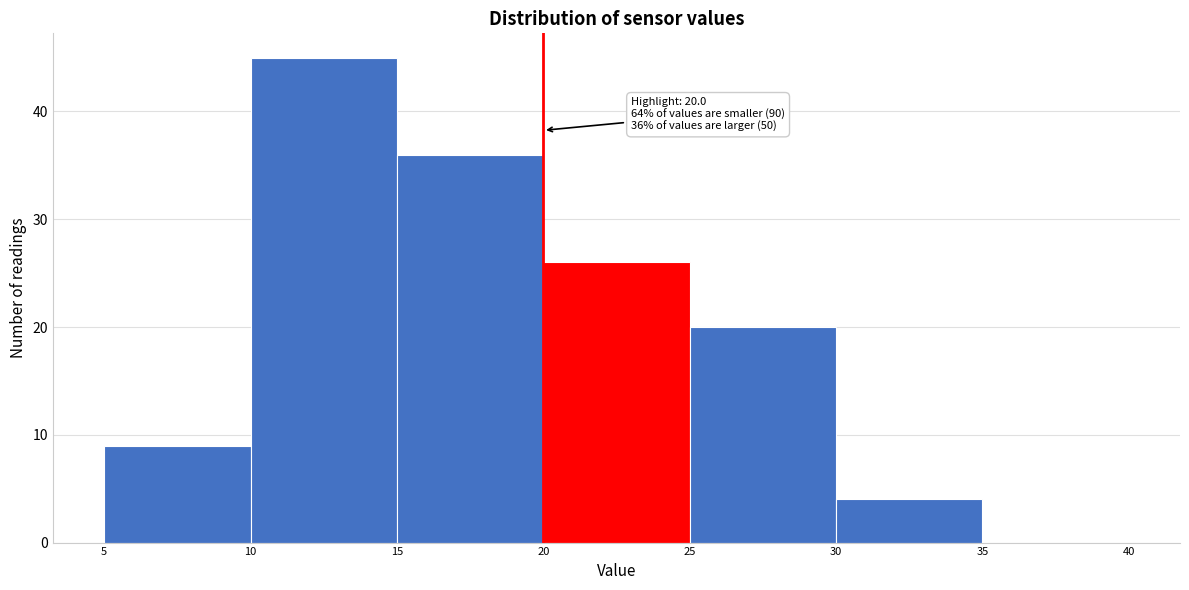

Which range on the x-axis has the tallest bar?

10 to 15